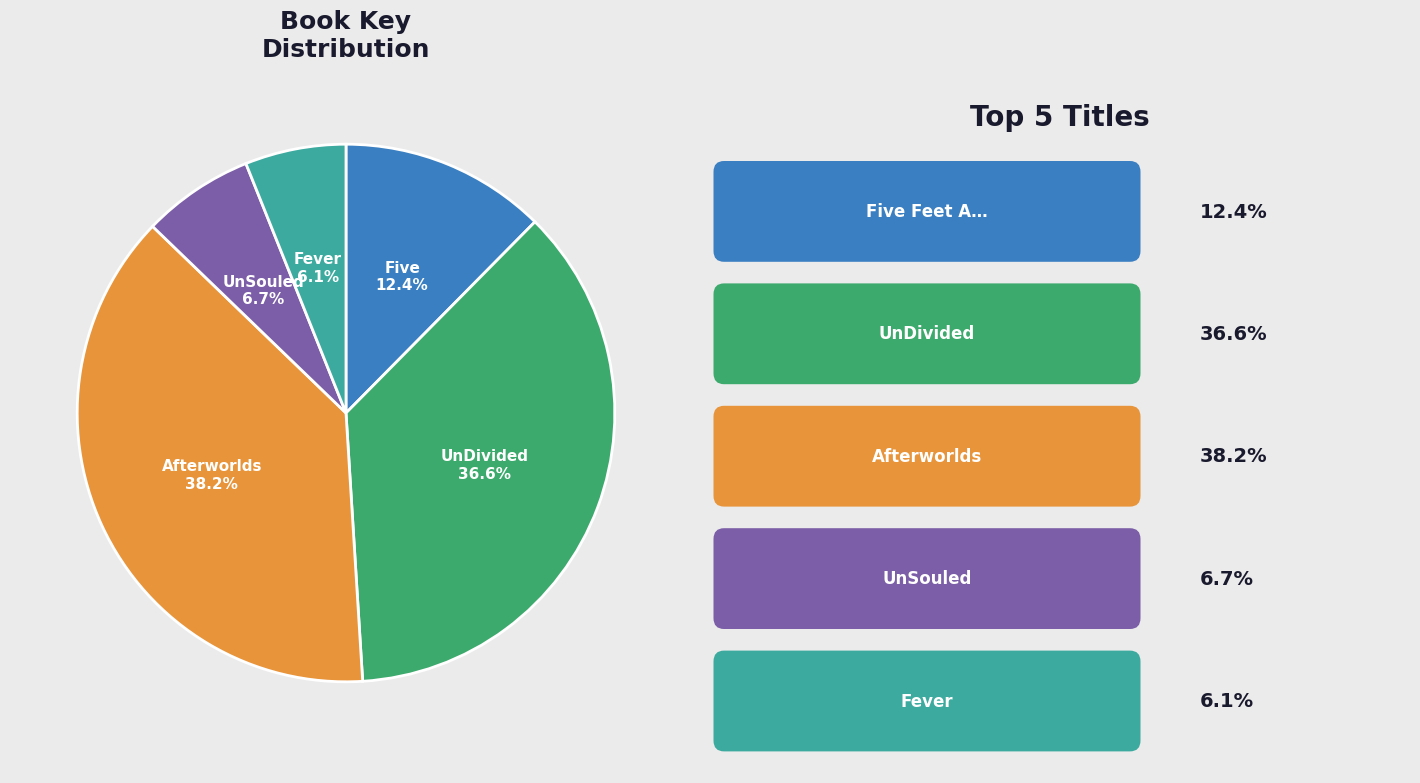

Does any single category account for the majority?

No